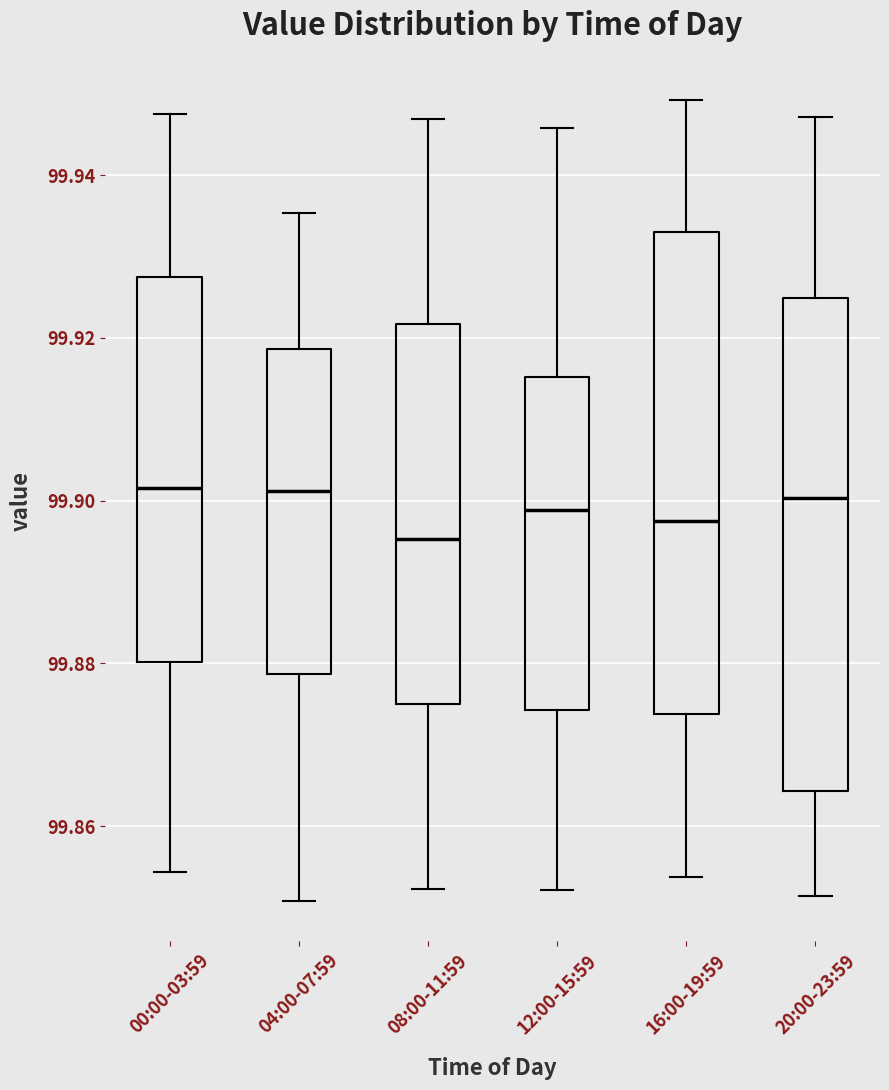

Which box has the lowest median line?

08:00-11:59